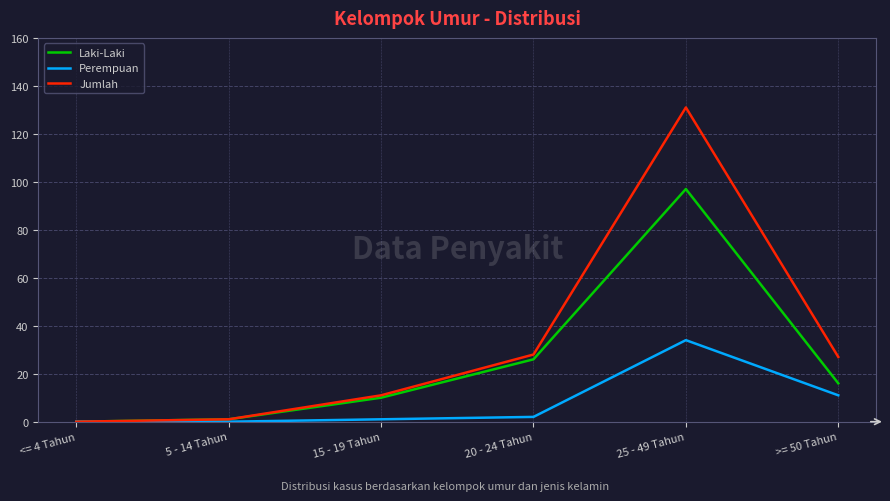

What position from the left is <= 4 Tahun?

1